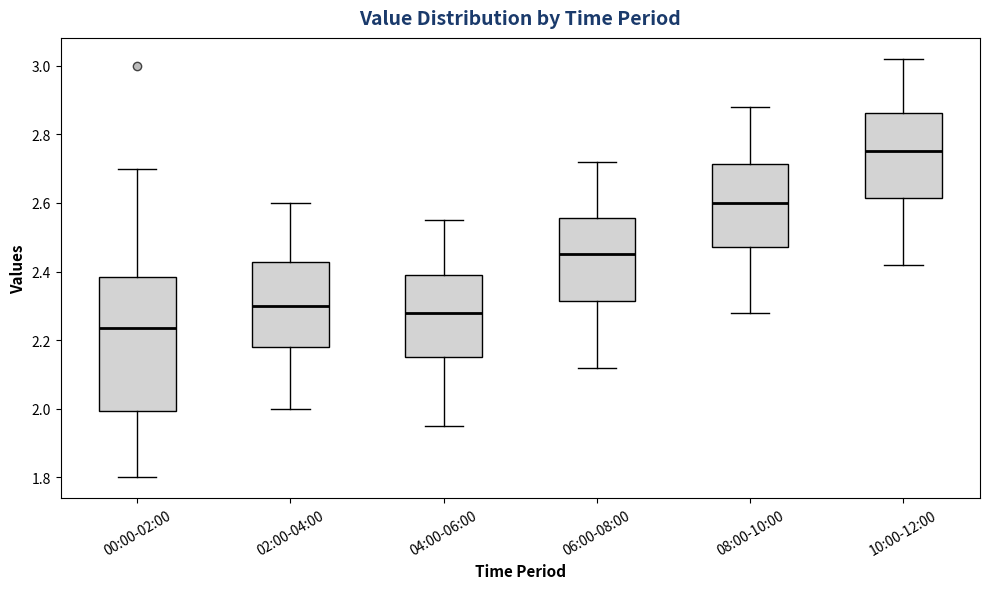

Which box is the tallest, from its lower edge to its upper edge?

00:00-02:00